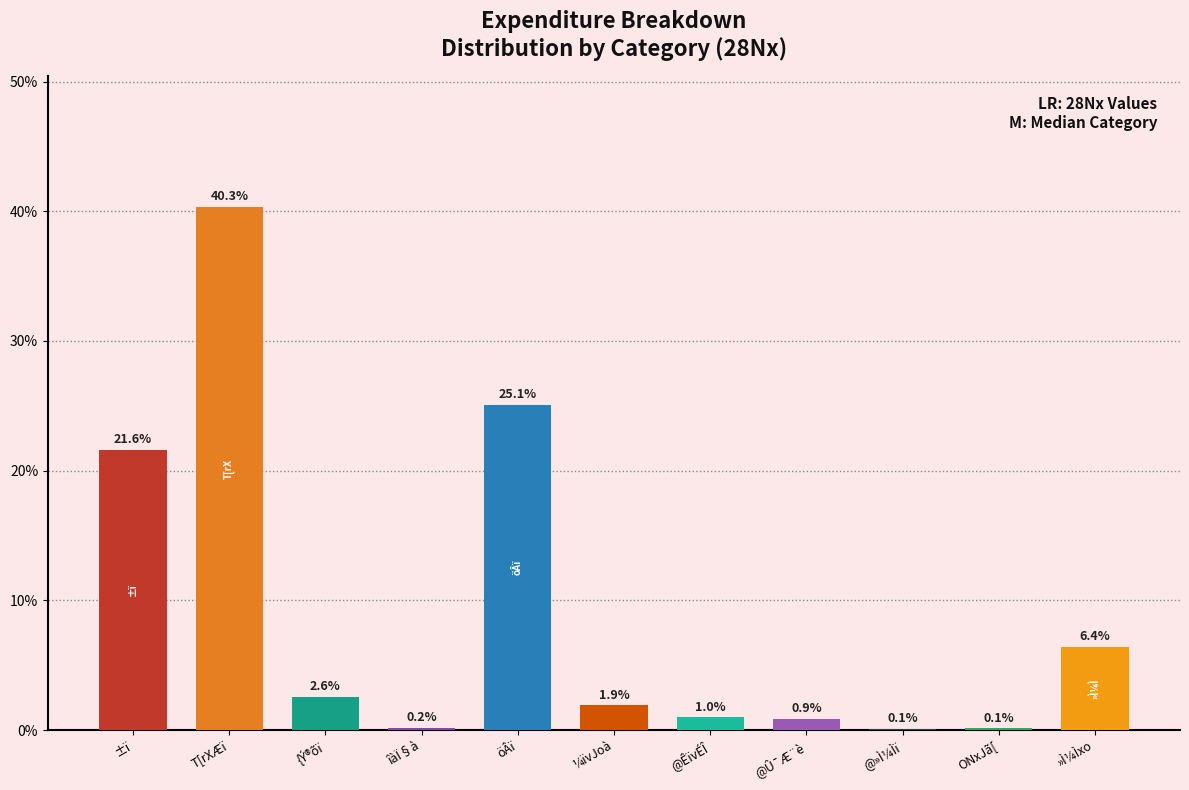

Reading left to right, list all the values displayed in this chart.

±ï=21.6	T[rXÆï=40.3	{Ý®õï=2.6	îàÏ§à=0.2	öÂï=25.1	¼ïvJoà=1.9	@ÊïvÉÎ=1.0	@Û¯Æ¨è=0.9	@»Ì¼Ìï=0.1	ONxJã[=0.1	»Ì¼Ìxo=6.4